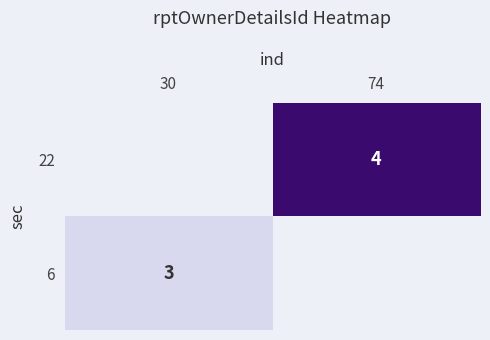

The value of 6 at 30 is 5. True or false?

False